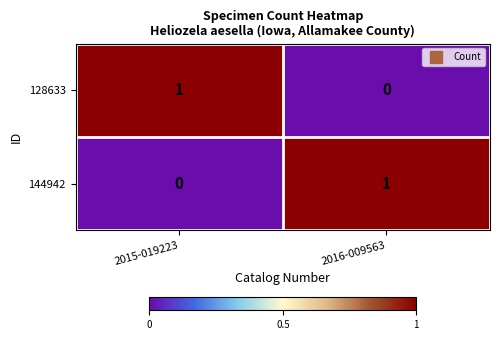

The value of 144942 at 2016-009563 is 1. True or false?

True